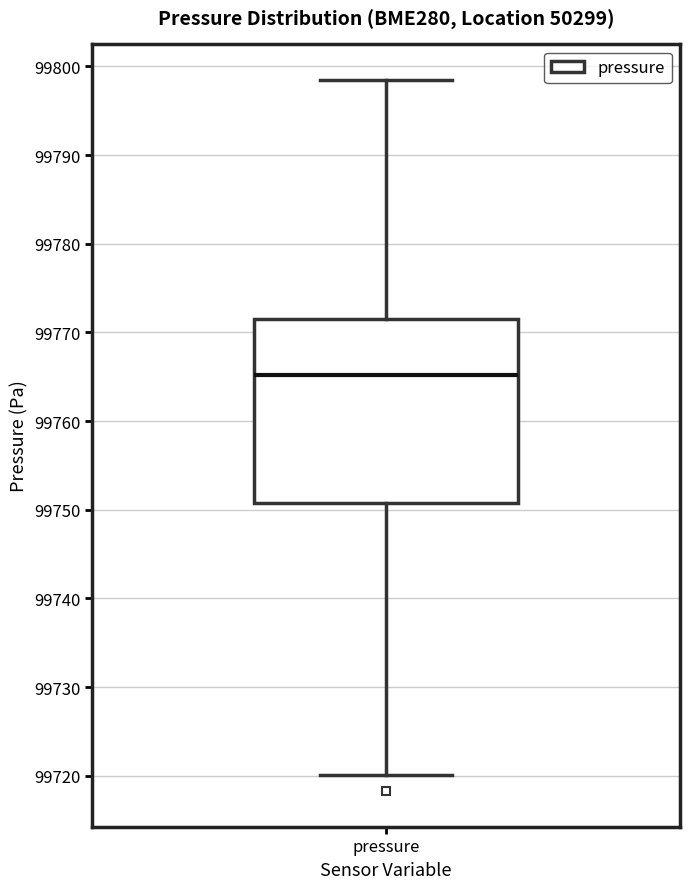

Where is the upper edge of the box for pressure on the y-axis? The values are not printed on the chart, so give them approximately, as read against the axis.

99772